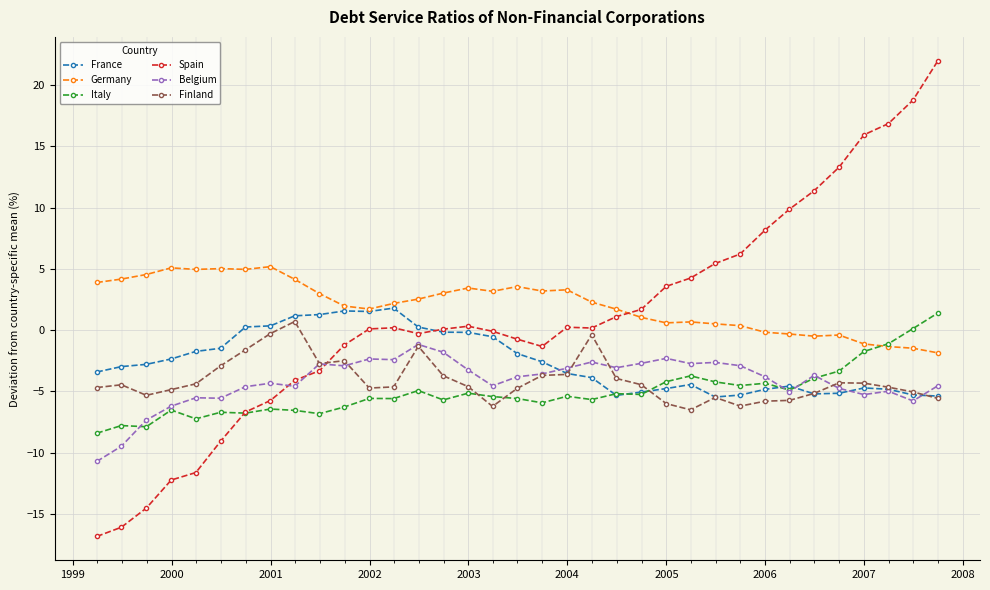

What is the greatest value displayed?

22.0